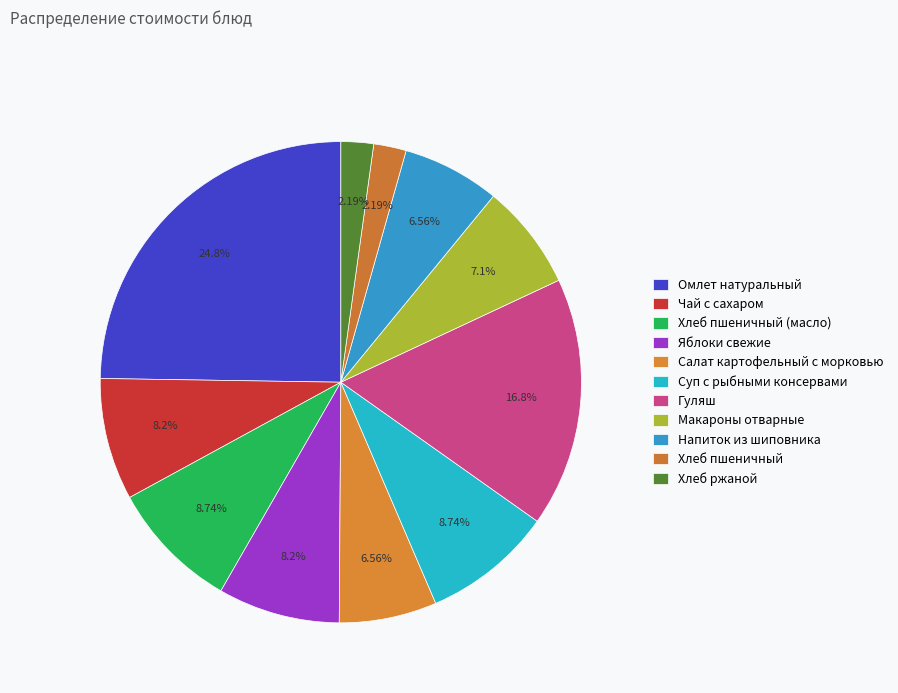

Which has a higher value, Омлет натуральный or Гуляш?

Омлет натуральный